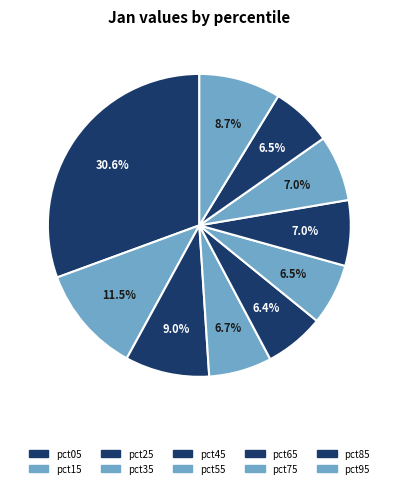

To the nearest percent, what is the combined percentage of pct95 and pct25?

18%